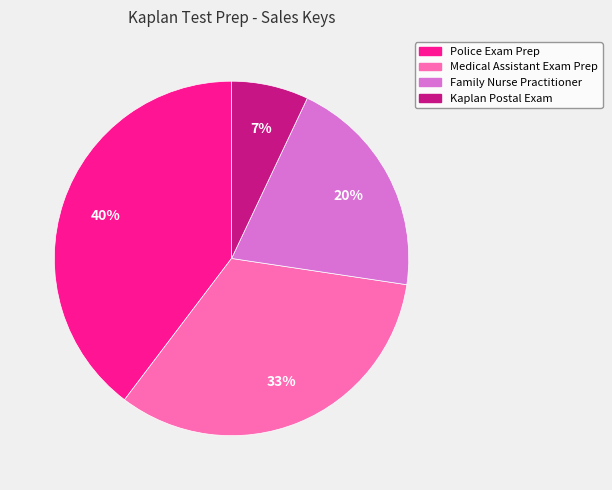

Rank the categories by value from highest to lowest.

Police Exam Prep, Medical Assistant Exam Prep, Family Nurse Practitioner, Kaplan Postal Exam